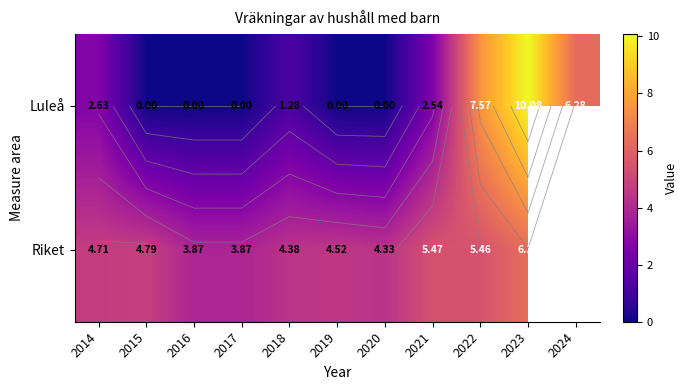

Is it true that Riket equals 7.4 at 2019?

False